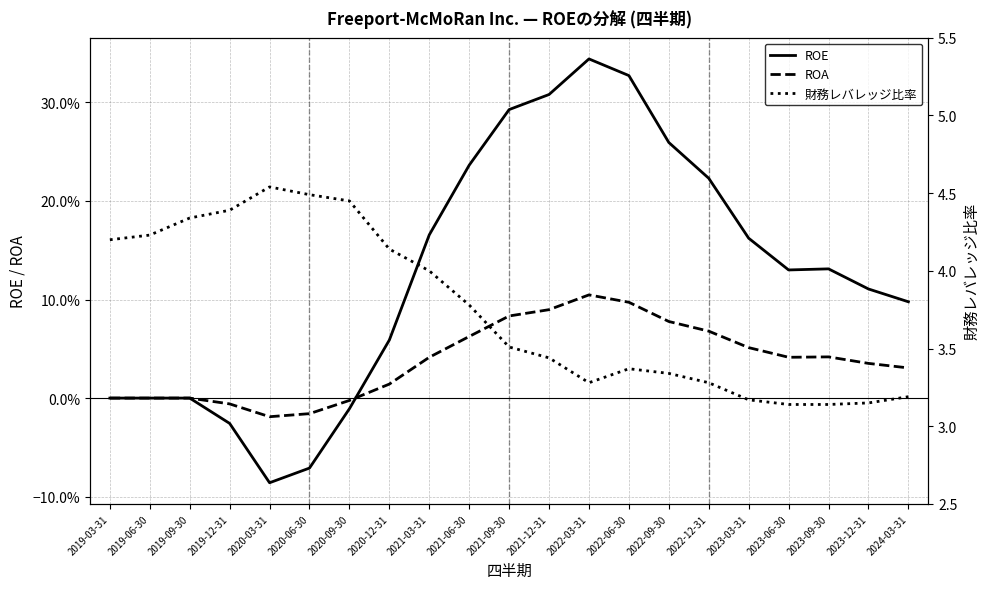

True or false: 財務レバレッジ比率 and ROE cross at least once.

False